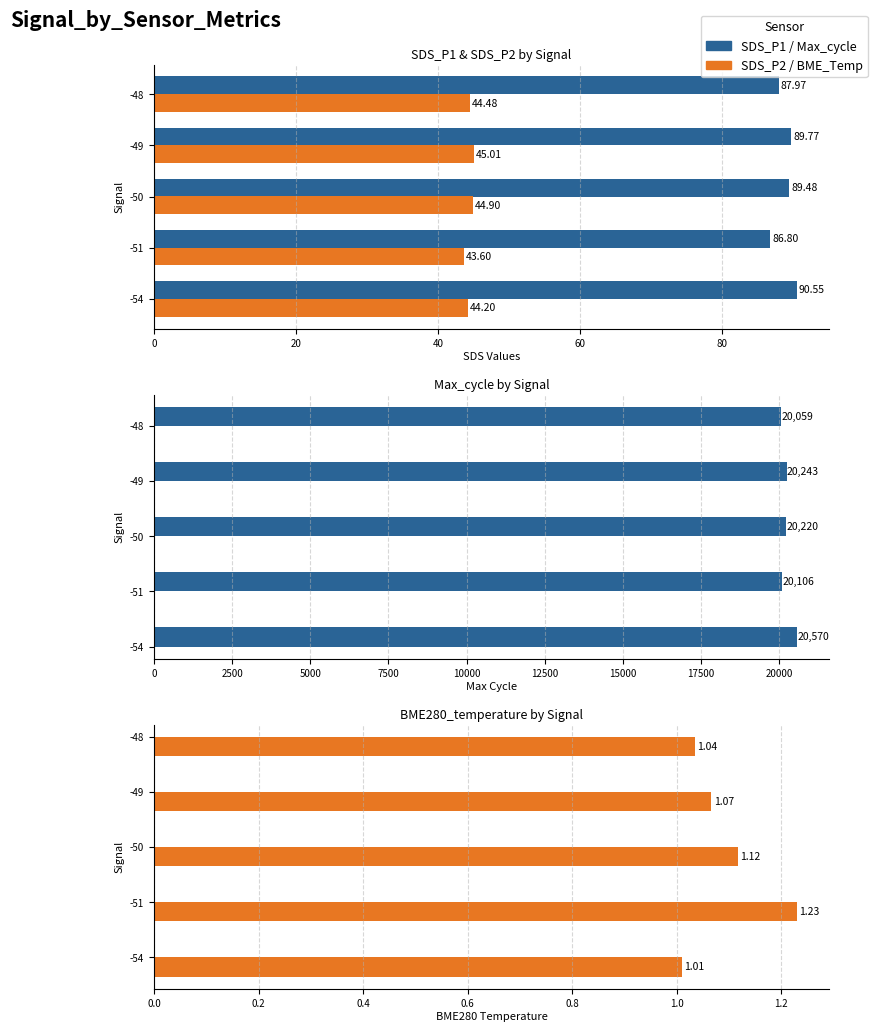

Is it true that Max_cycle equals 10834.3 at -50?

False